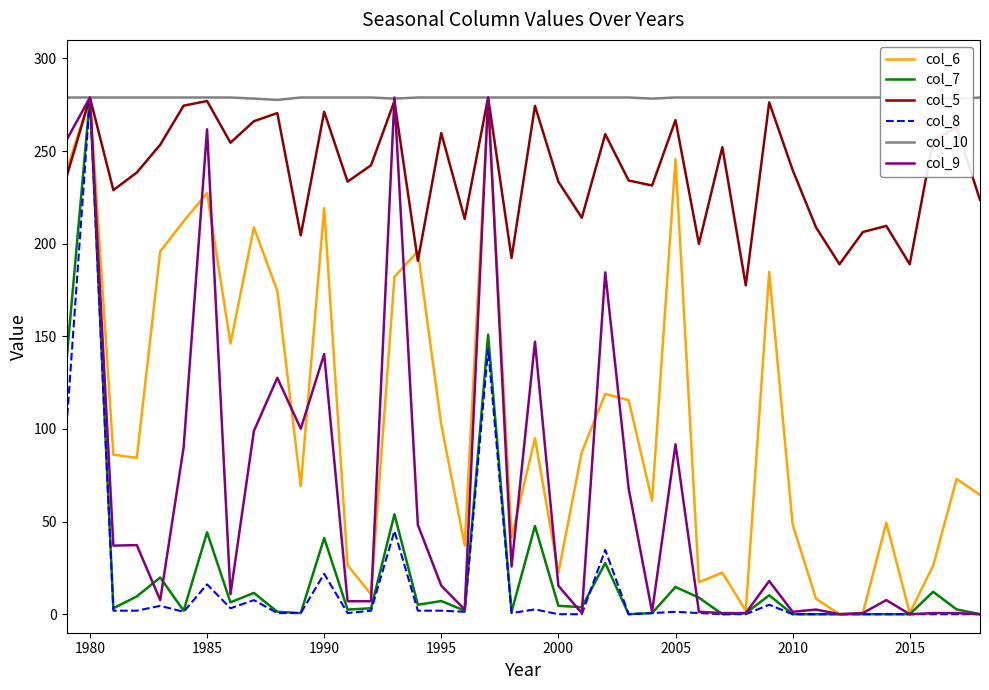

List the series in order of their peak value, highest first.

col_6, col_7, col_5, col_8, col_10, col_9